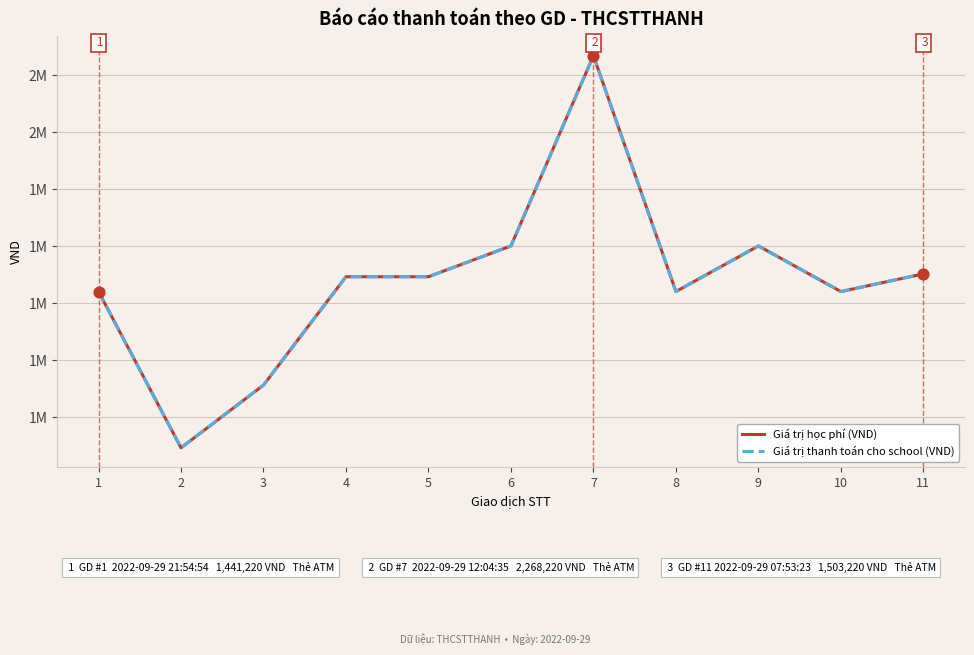

Is the value of Giá trị học phí (VND) at 6 greater than the value of Giá trị thanh toán cho school (VND) at 7?

No